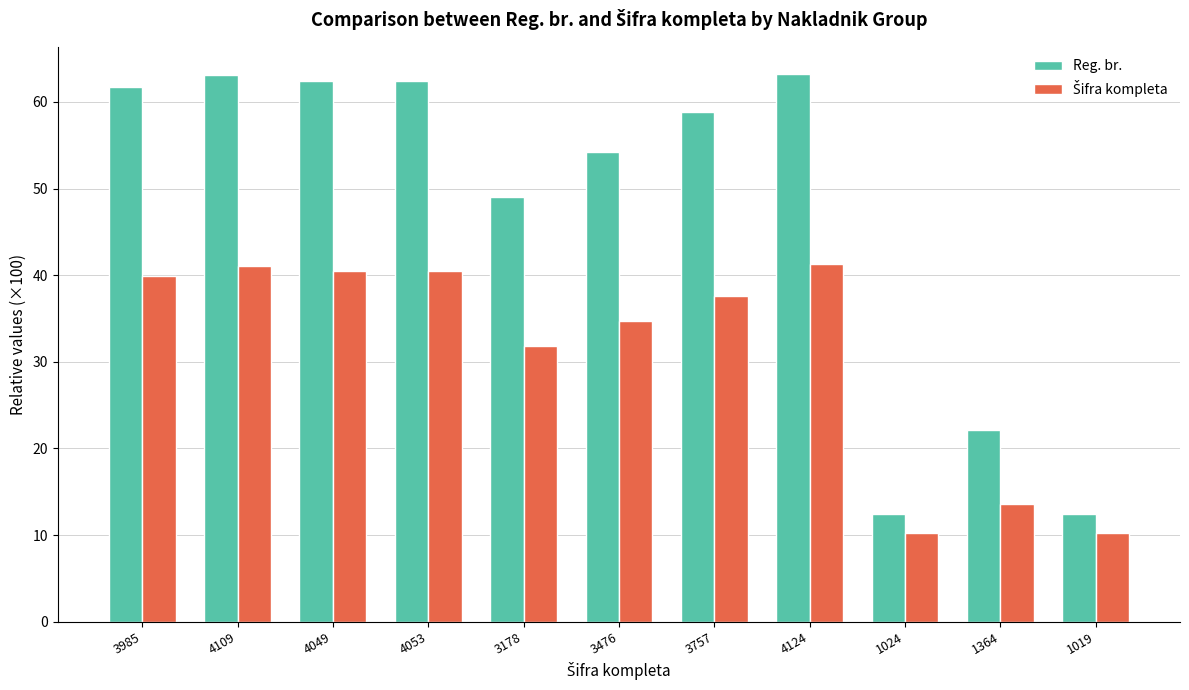

What is the difference between the maximum and minimum values in the Reg. br. series?

50.8